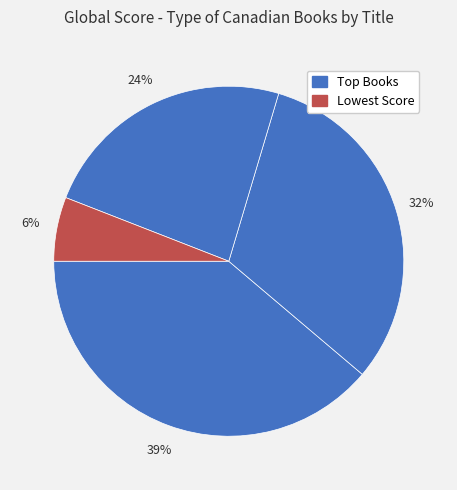

How many slices are in this pie chart?

4